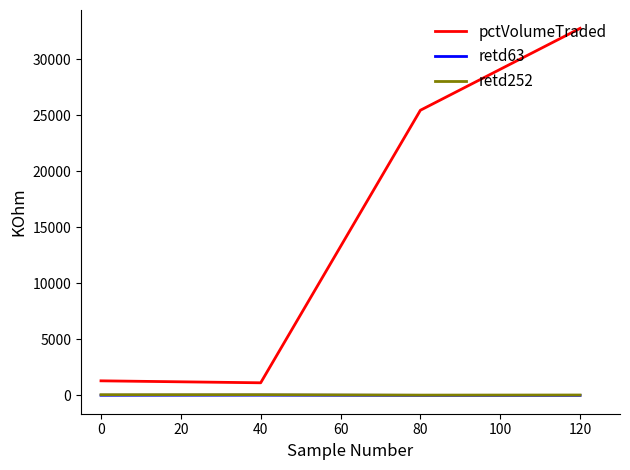

What is the highest value of the retd252 series?

62